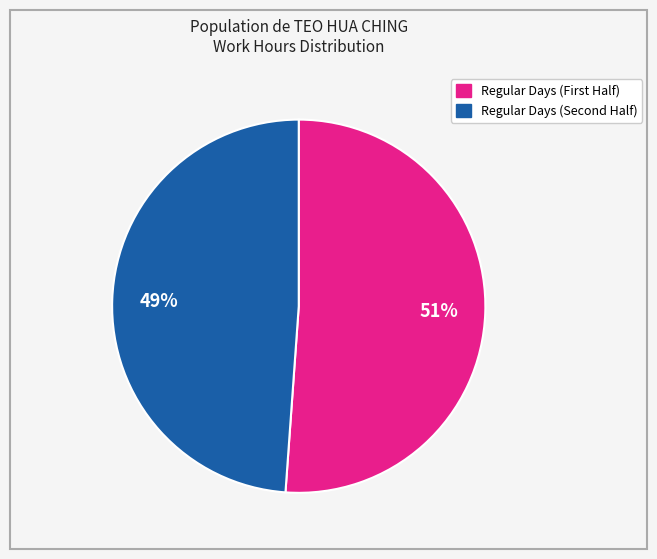

To the nearest percent, what is the difference between the largest and smallest slice percentages?

2%